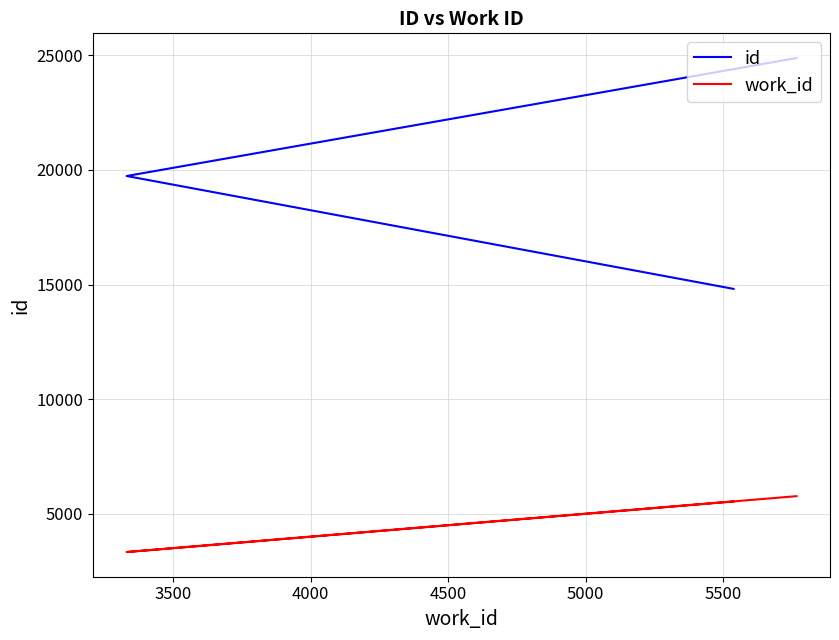

Reading right to left, extract all data points from this chart.

id: 24881	19734	14810
work_id: 5767	3330	5538